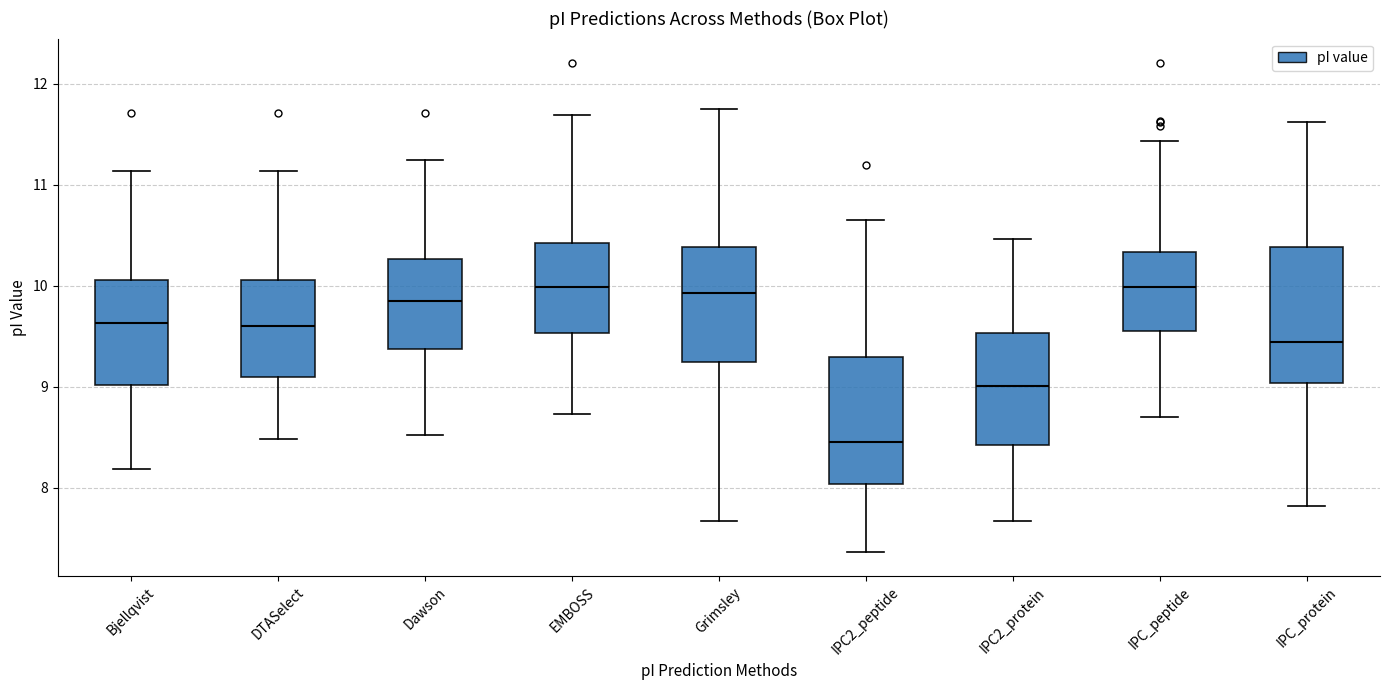

Where is the lower edge of the box for IPC2_peptide on the y-axis? The values are not printed on the chart, so give them approximately, as read against the axis.

8.0